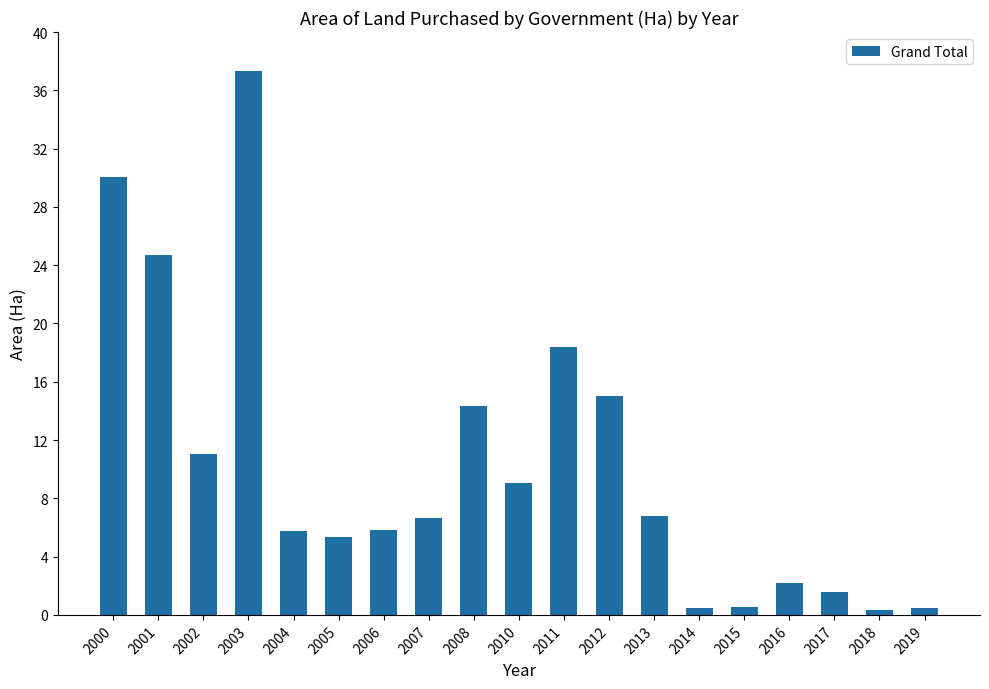

What is the difference between the maximum and minimum values?

36.9